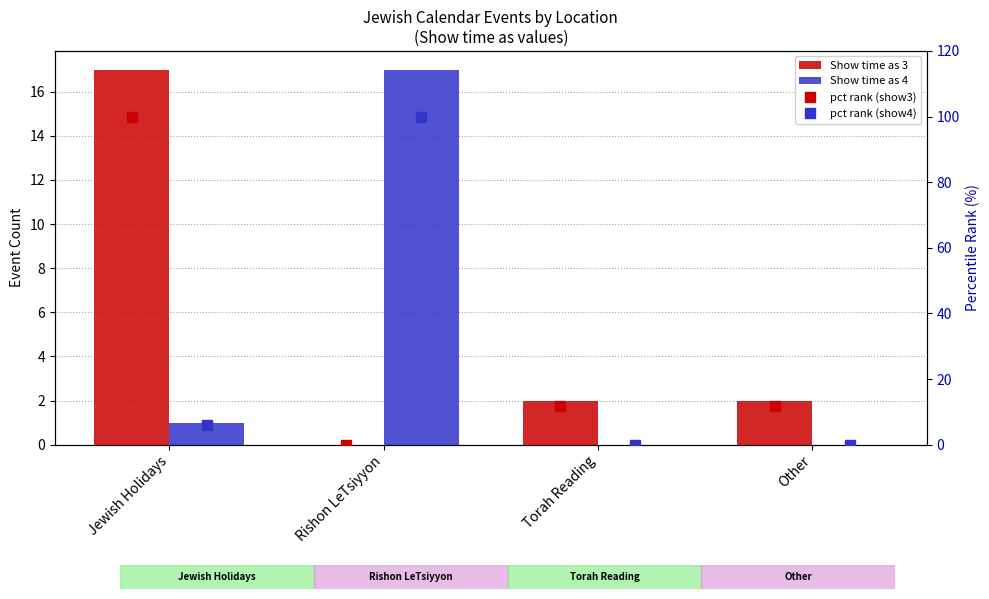

What position from the left is Jewish Holidays?

1